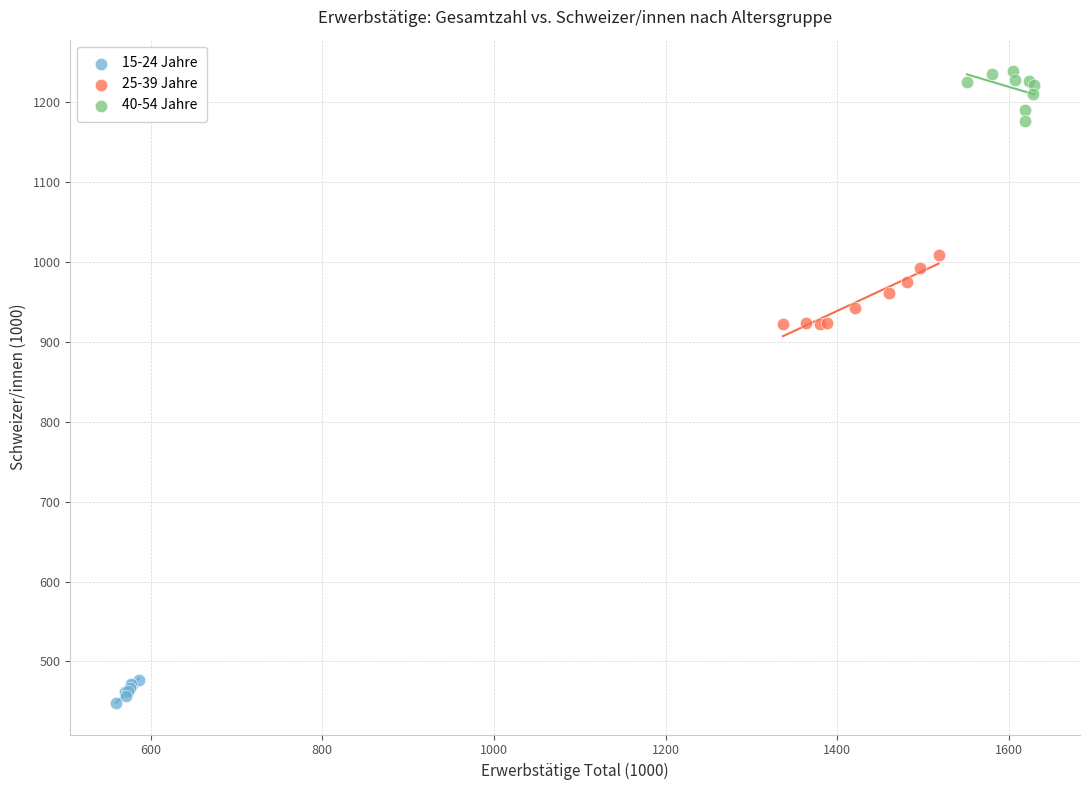

Which series contains the highest Y value?

40-54 Jahre